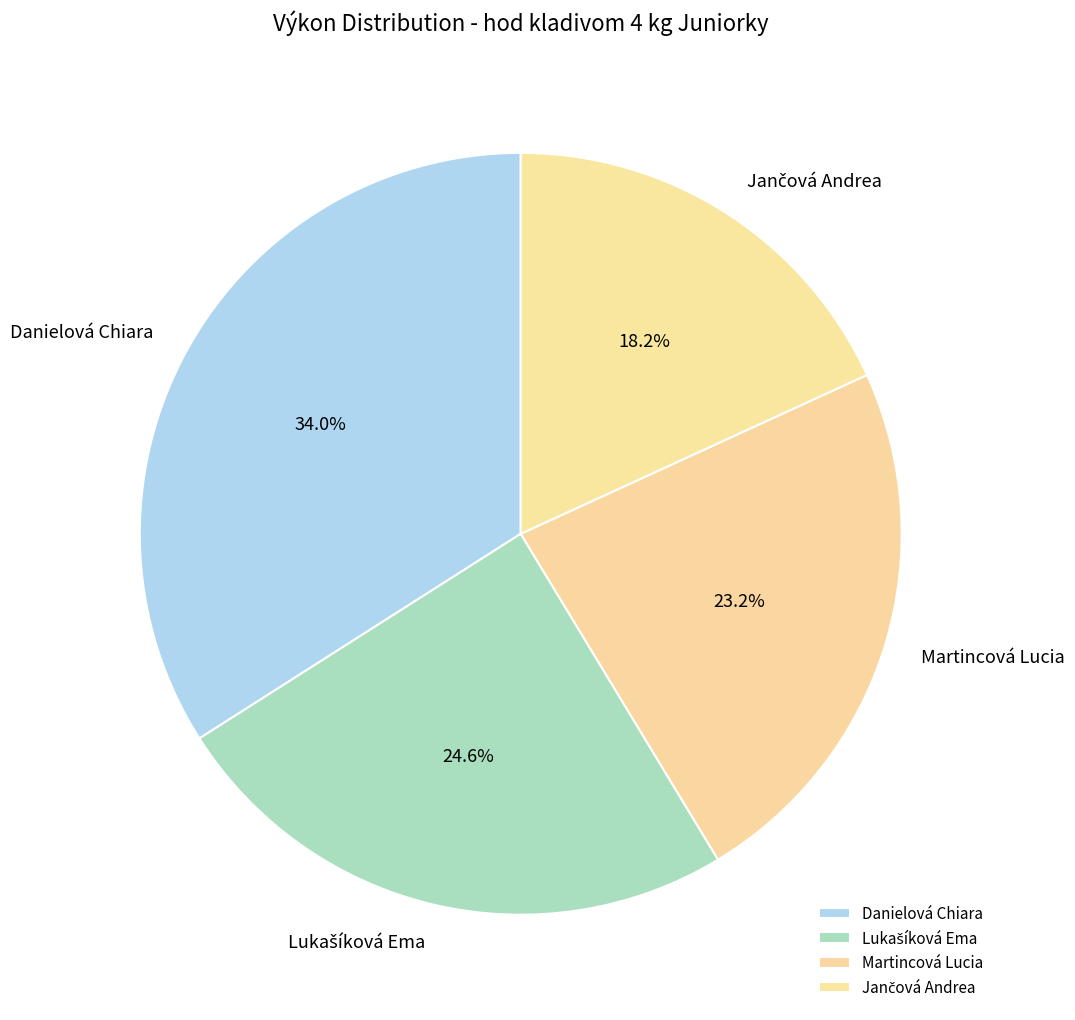

Does any single category account for the majority?

No